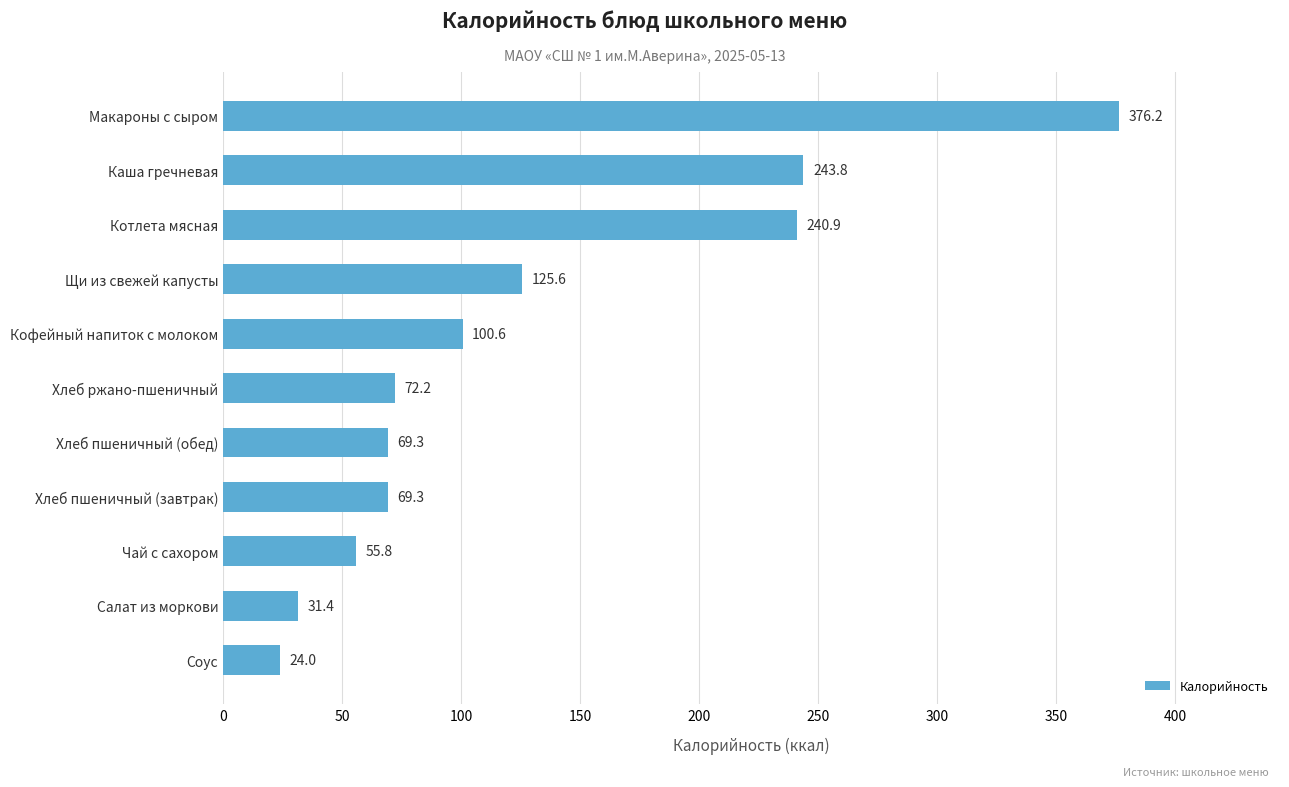

What is the change in value from Чай с сахором to Хлеб ржано-пшеничный?

+16.4